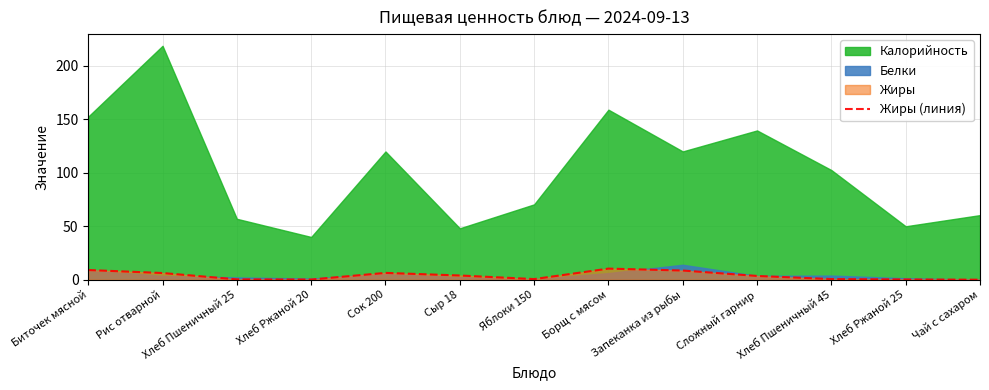

Count the number of categories in the chart.

13